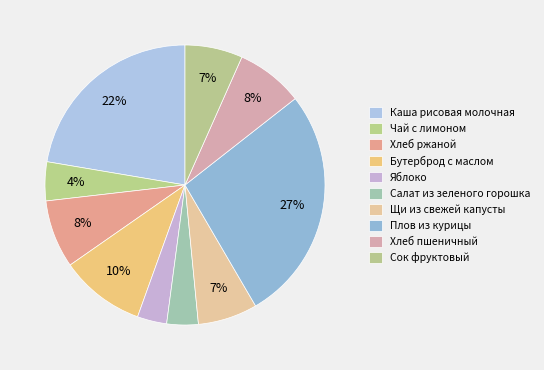

Does Щи из свежей капусты represent more than half of the total?

No